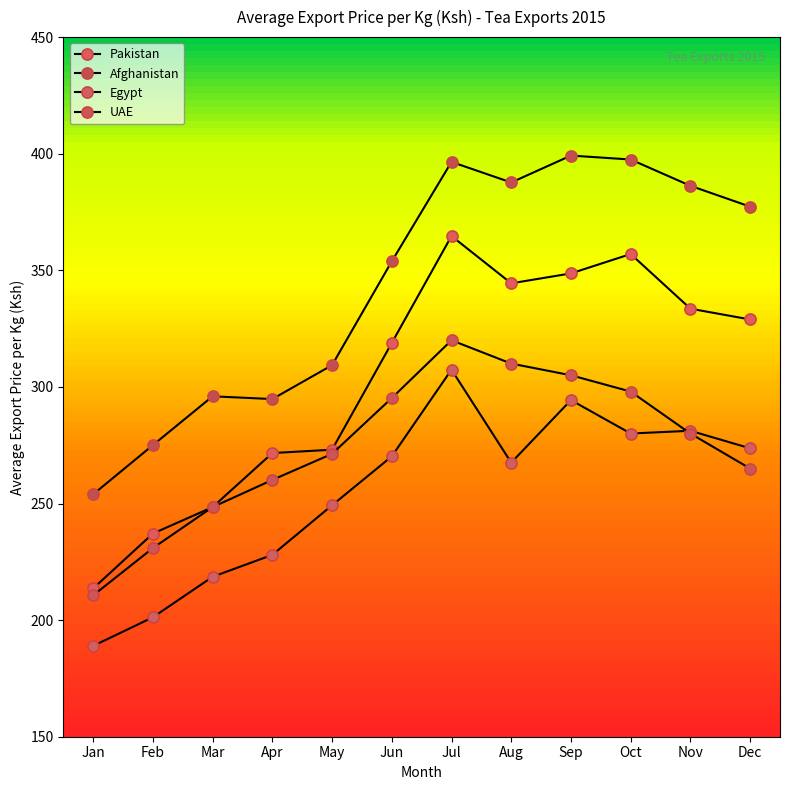

At which category is the sum across all series the highest?

Jul